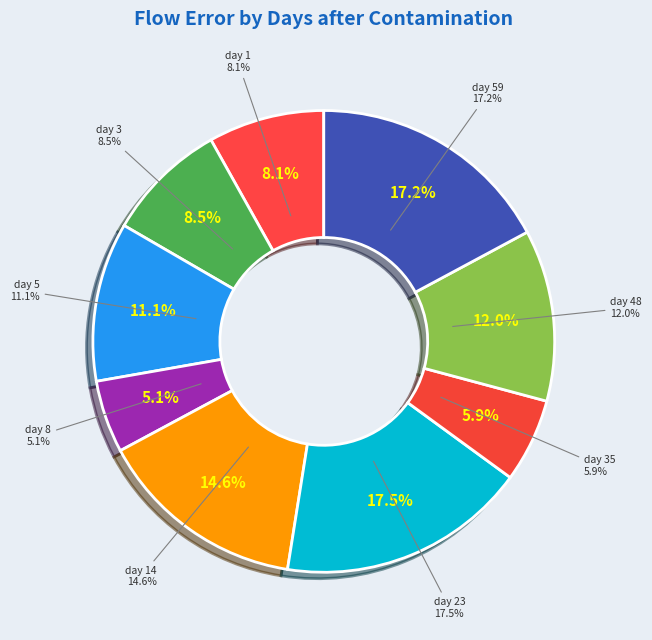

True or false: day 14 accounts for 15% of the total.

True